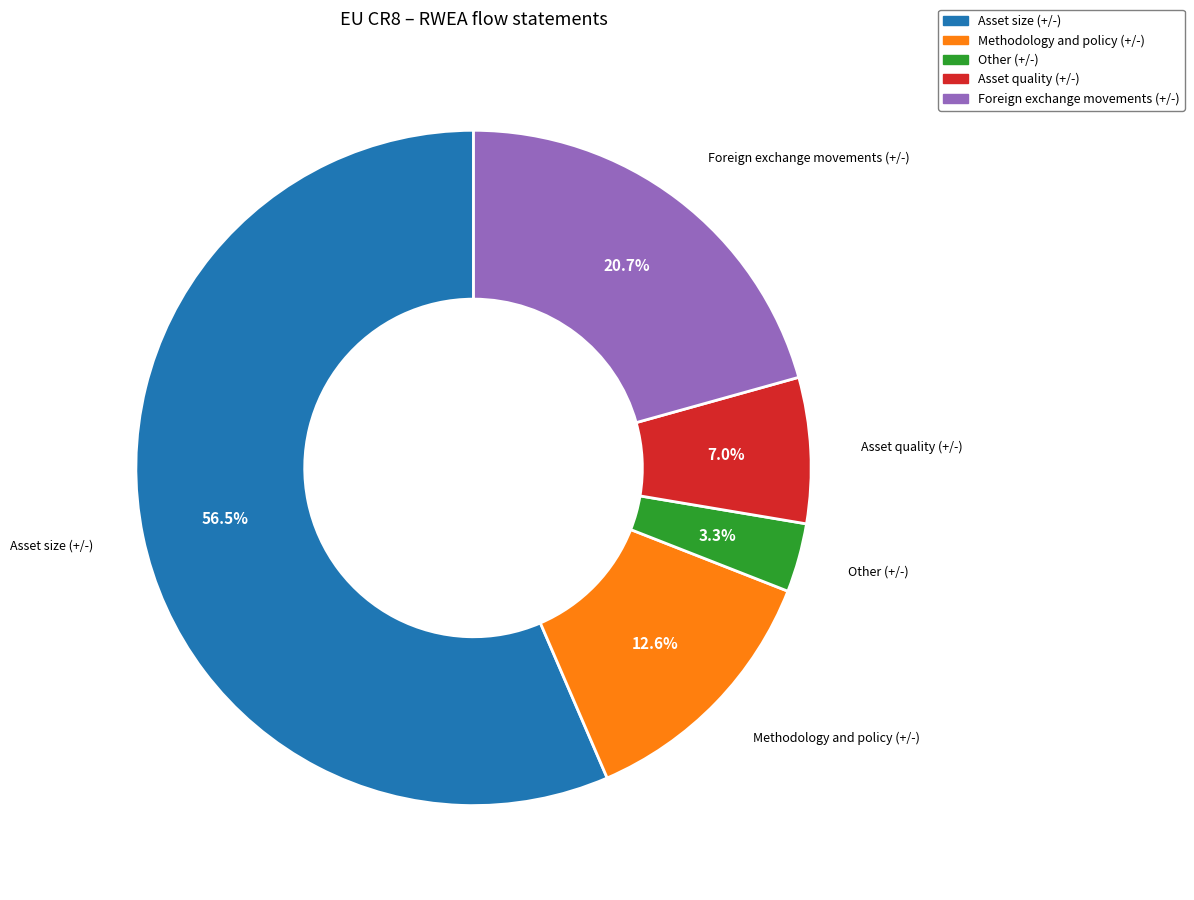

How much of the chart is everything except Foreign exchange movements (+/-)?

79.3%